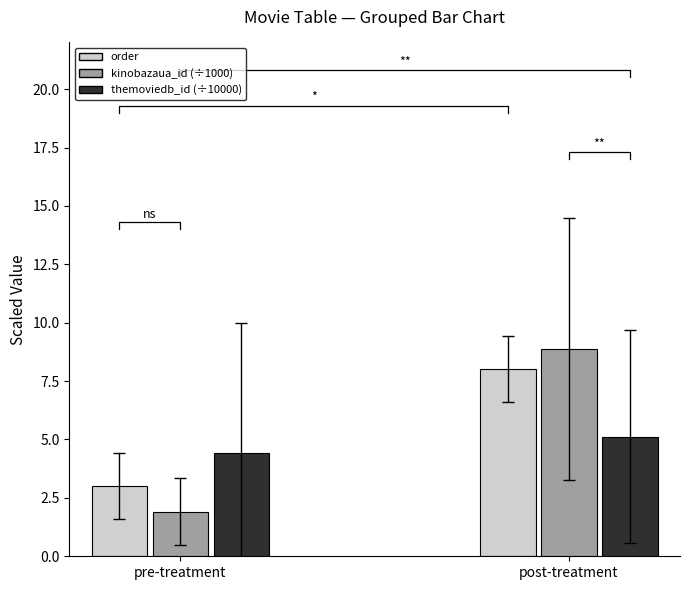

Which series has the widest spread of values?

kinobazaua_id (÷1000)